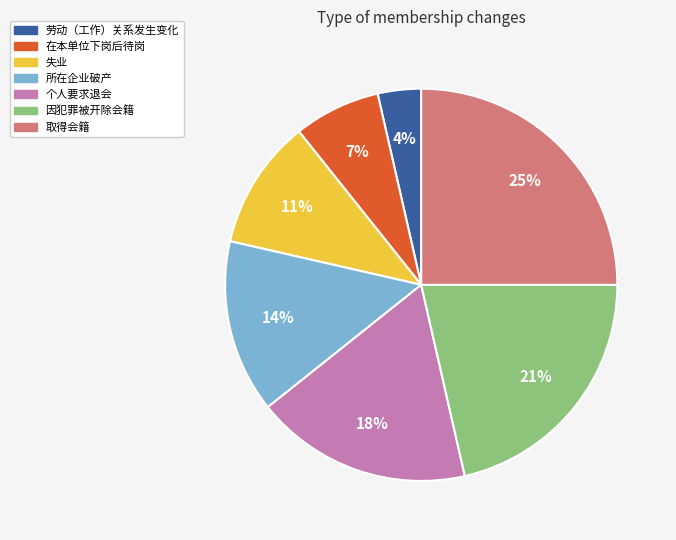

Is it true that 劳动（工作）关系发生变化 is 4% of the pie?

True